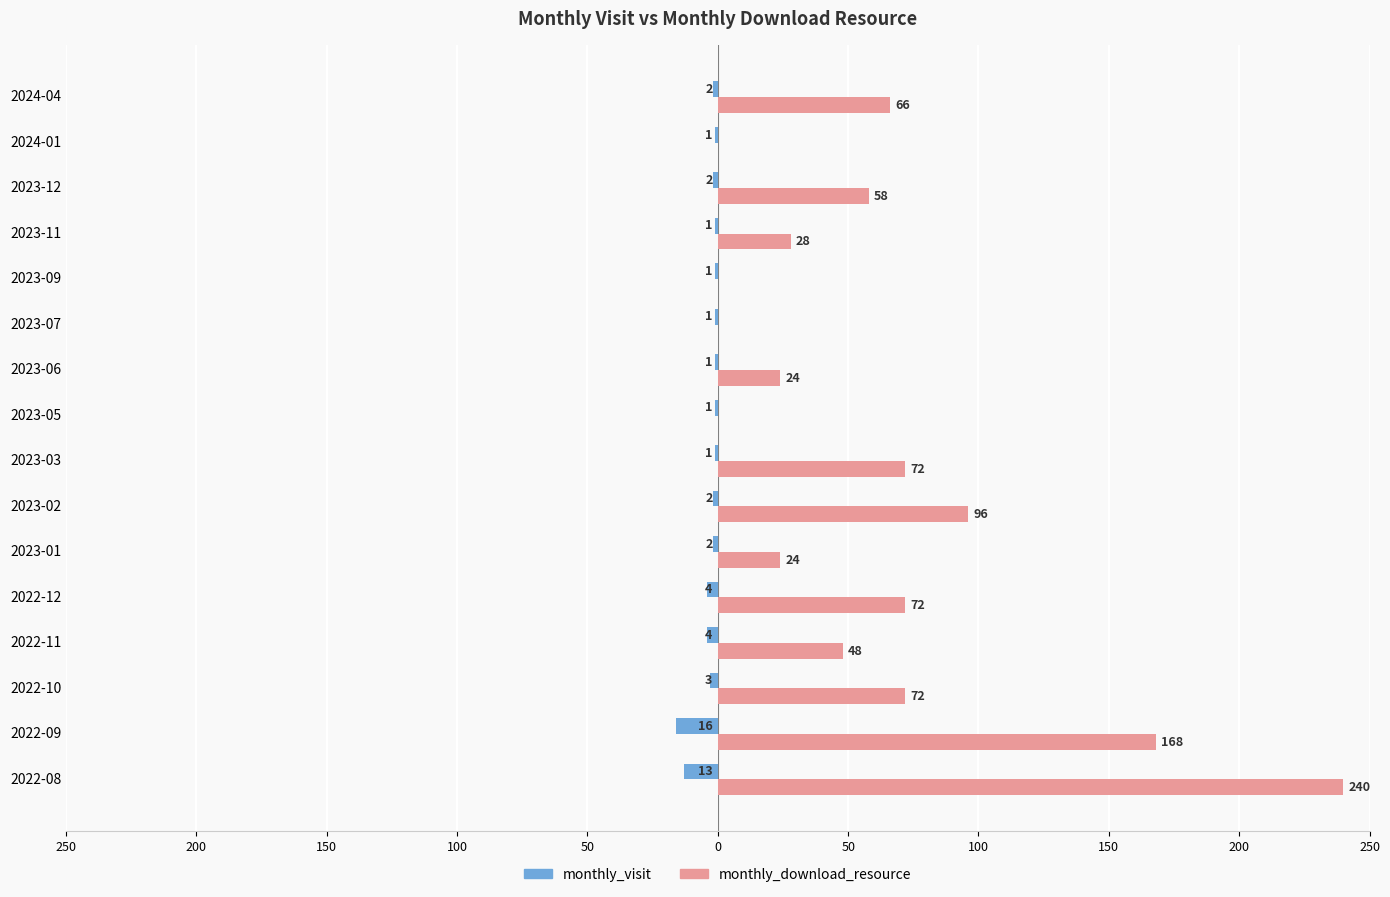

Which series has the largest total across all categories?

monthly_download_resource